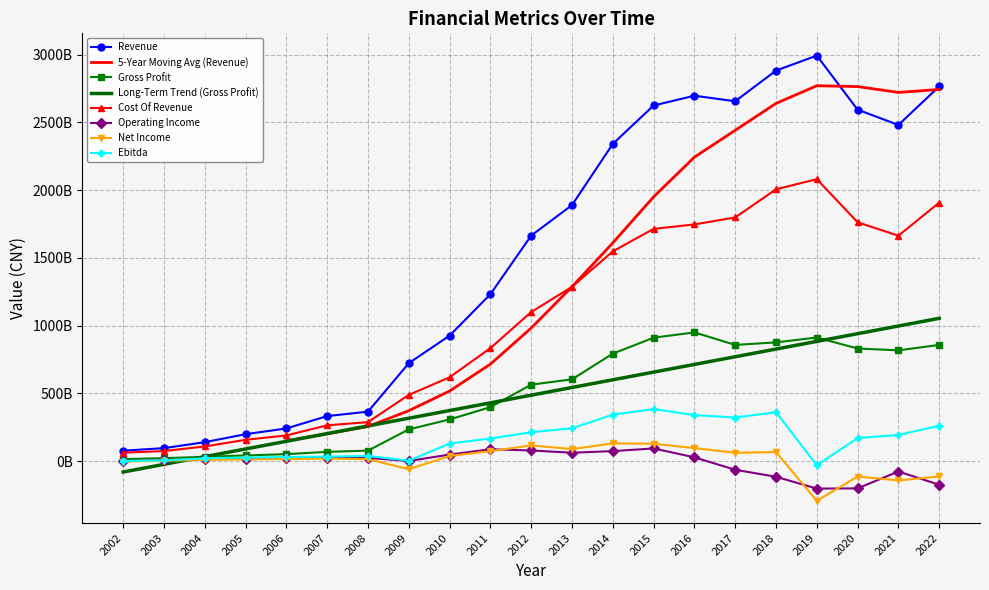

Is the value of Cost Of Revenue at 2022 greater than the value of Net Income at 2004?

Yes